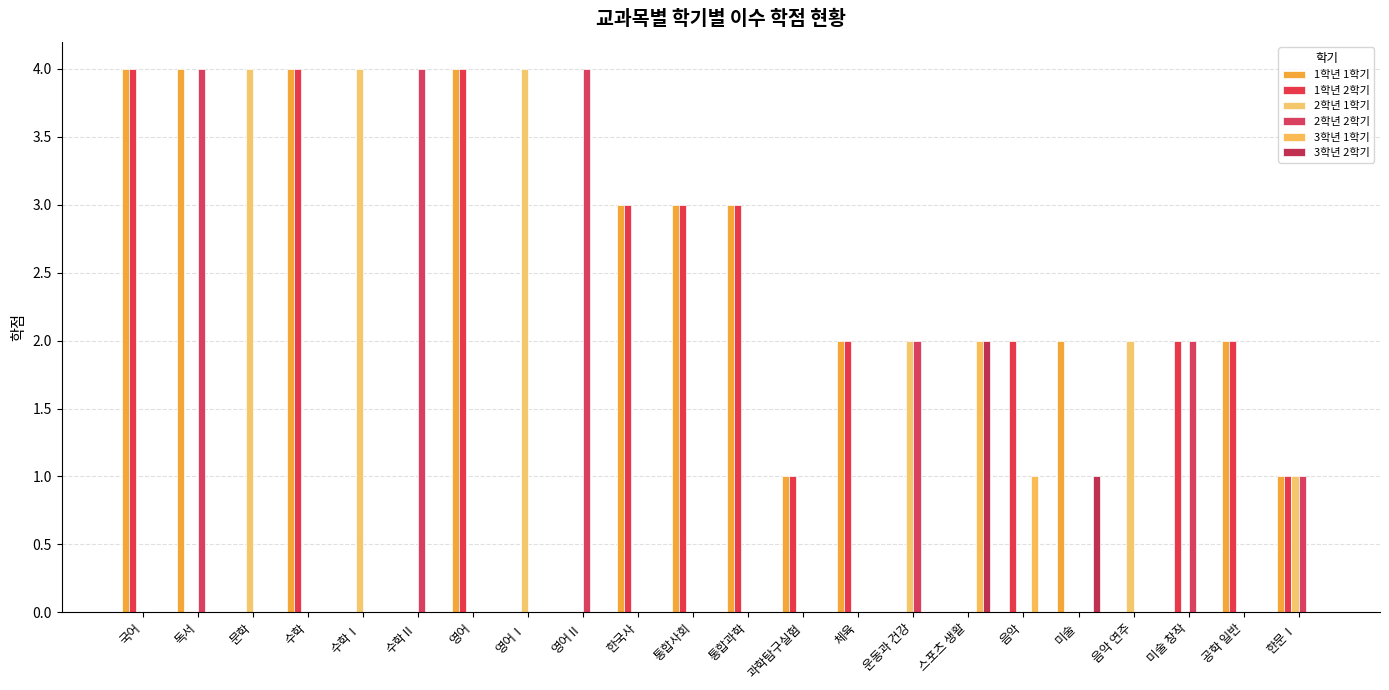

At which label is 3학년 2학기 closest to 1?

미술